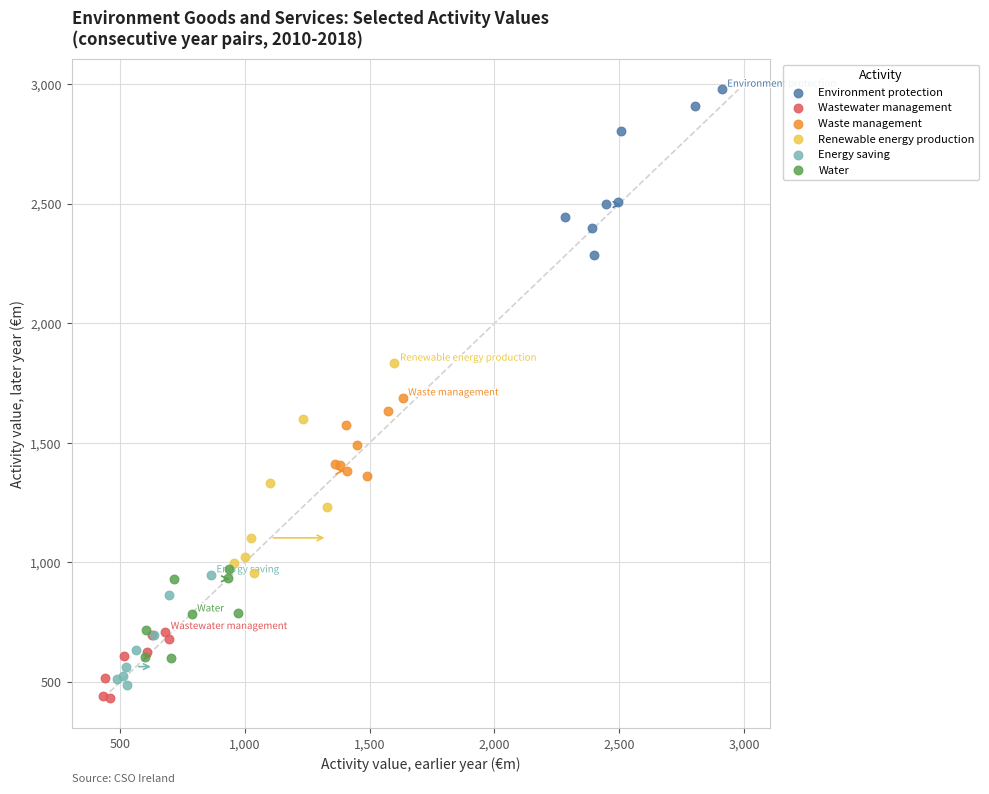

Which series has the widest spread of Y values?

Renewable energy production